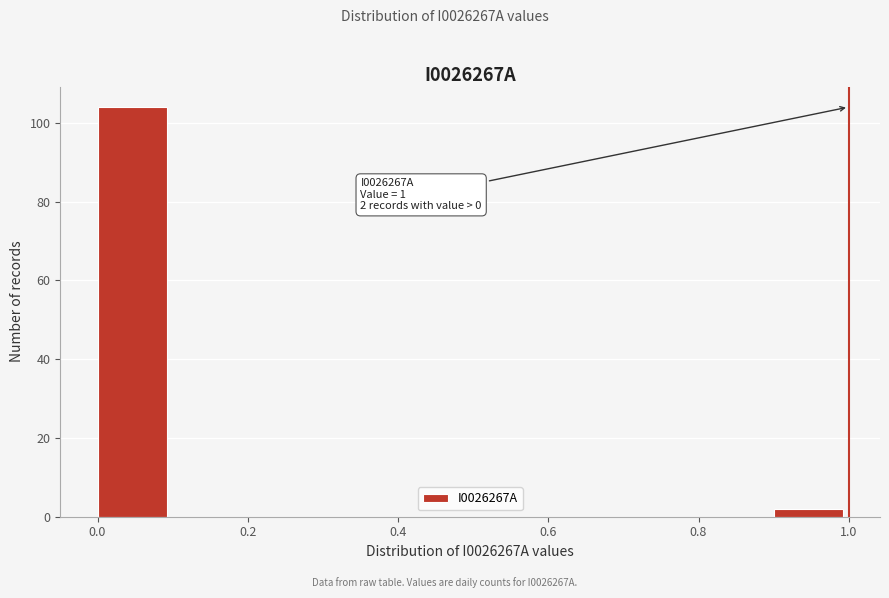

Over which range of the x-axis is the bar tallest?

0.0 to 0.1